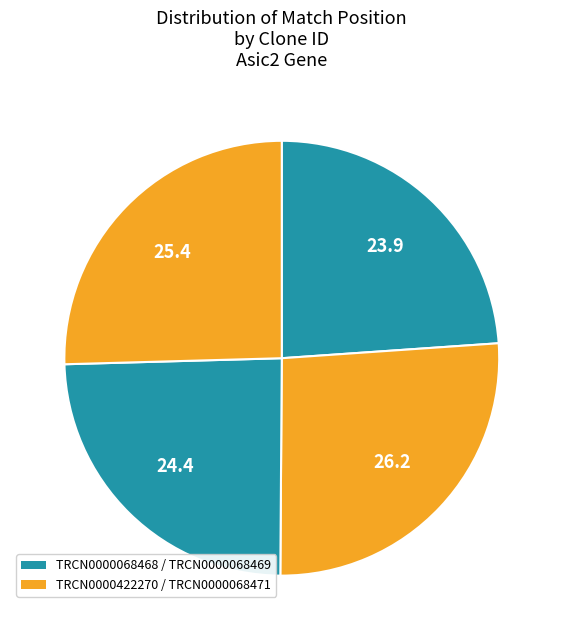

Count the number of slices in the pie.

4